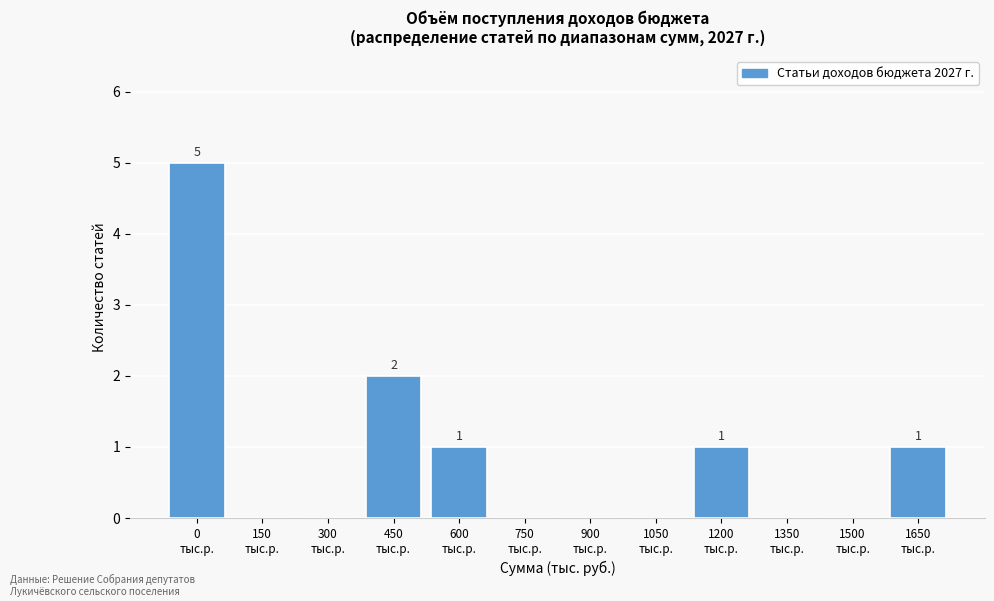

What is the greatest value displayed?

5